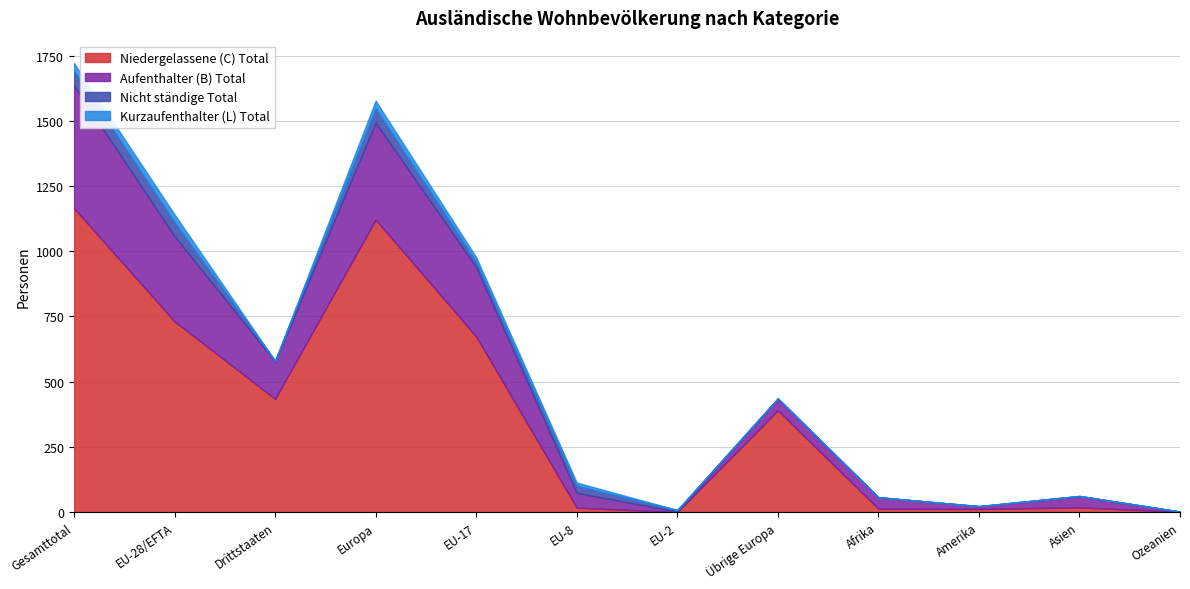

Between which two adjacent categories do Nicht ständige Total and Aufenthalter (B) Total first intersect?

EU-8 and EU-2